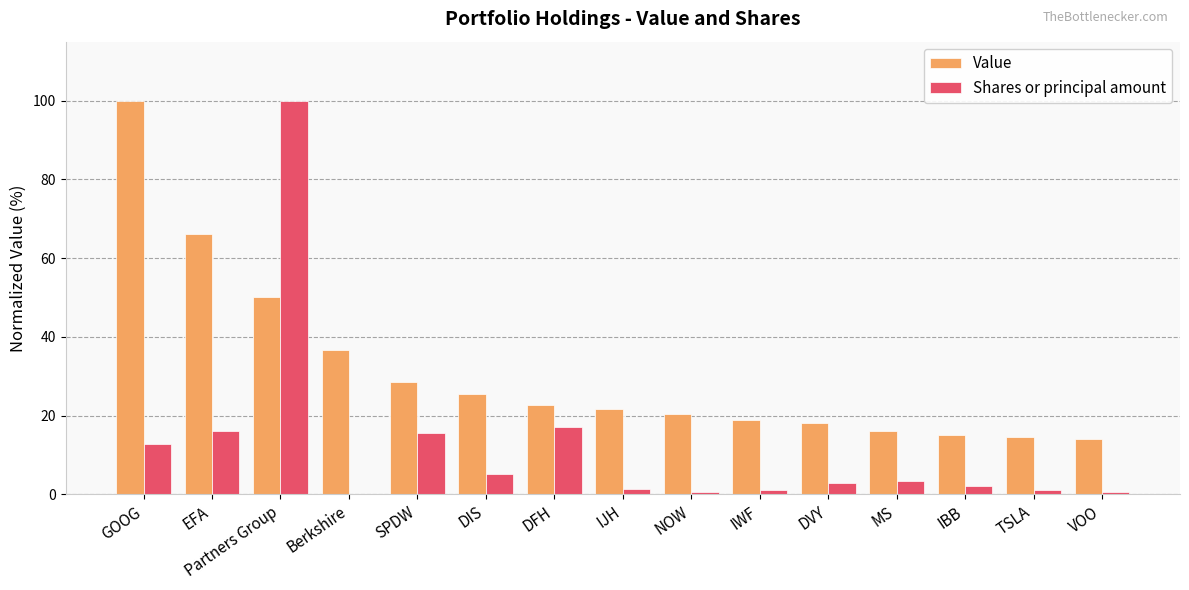

Where does the Shares or principal amount series first go above 2?

GOOG